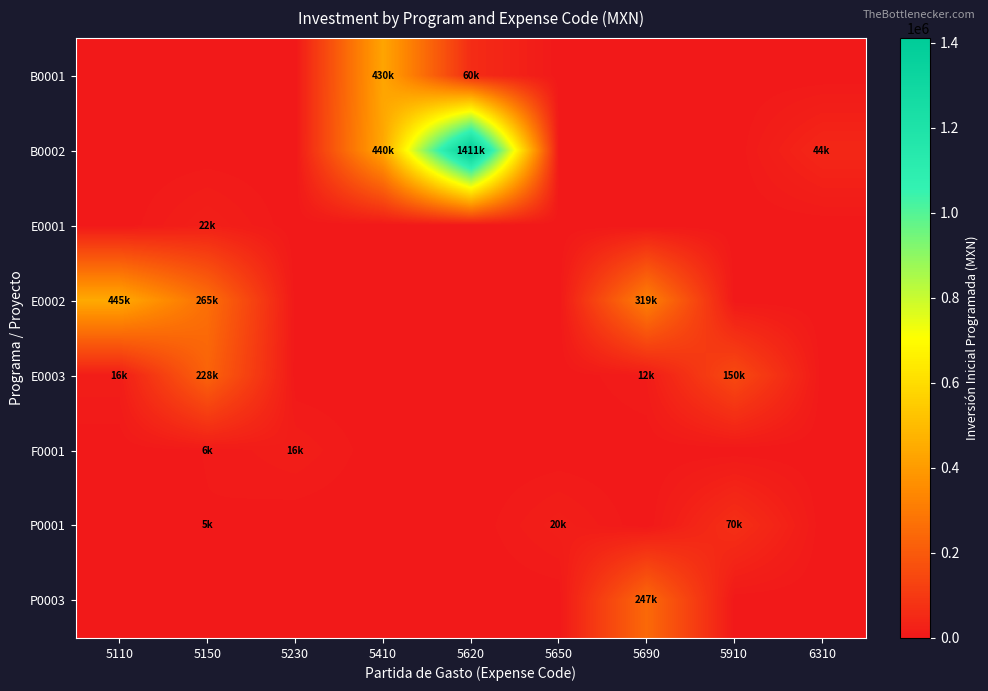

Reading left to right, transcribe all the data shown in this chart.

B0001: 5110=0.0	5150=0.0	5230=0.0	5410=430000.0	5620=60000.0	5650=0.0	5690=0.0	5910=0.0	6310=0.0
B0002: 5110=0.0	5150=0.0	5230=0.0	5410=440000.0	5620=1411077.7	5650=0.0	5690=0.0	5910=0.0	6310=44155.9
E0001: 5110=0.0	5150=22446.7	5230=0.0	5410=0.0	5620=0.0	5650=0.0	5690=0.0	5910=0.0	6310=0.0
E0002: 5110=444772.0	5150=265000.0	5230=0.0	5410=0.0	5620=0.0	5650=0.0	5690=319000.0	5910=0.0	6310=0.0
E0003: 5110=15675.0	5150=228000.0	5230=0.0	5410=0.0	5620=0.0	5650=0.0	5690=12000.0	5910=150000.0	6310=0.0
F0001: 5110=0.0	5150=5941.9	5230=16123.1	5410=0.0	5620=0.0	5650=0.0	5690=0.0	5910=0.0	6310=0.0
P0001: 5110=0.0	5150=5000.0	5230=0.0	5410=0.0	5620=0.0	5650=20000.0	5690=0.0	5910=70000.0	6310=0.0
P0003: 5110=0.0	5150=0.0	5230=0.0	5410=0.0	5620=0.0	5650=0.0	5690=247025.0	5910=0.0	6310=0.0